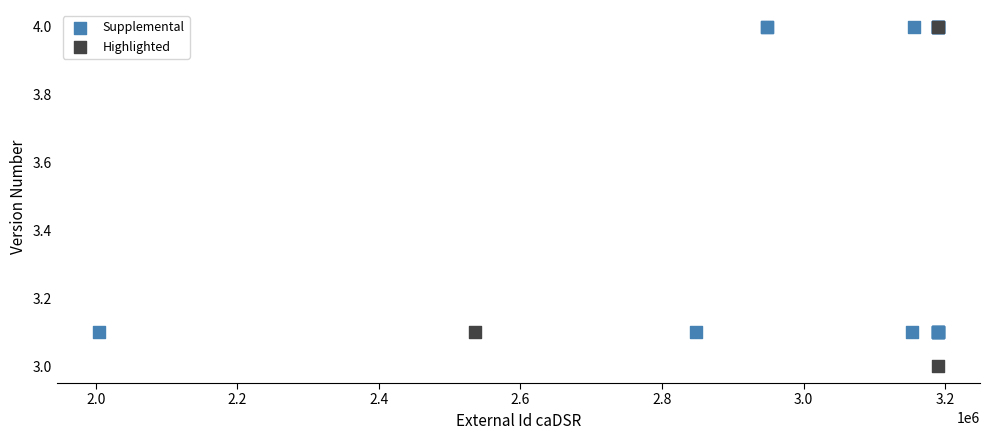

Which series contains the lowest Y value?

Highlighted